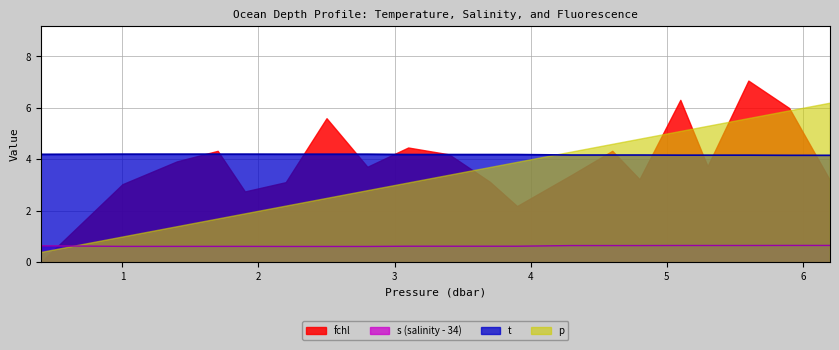

True or false: t and s cross at least once.

False